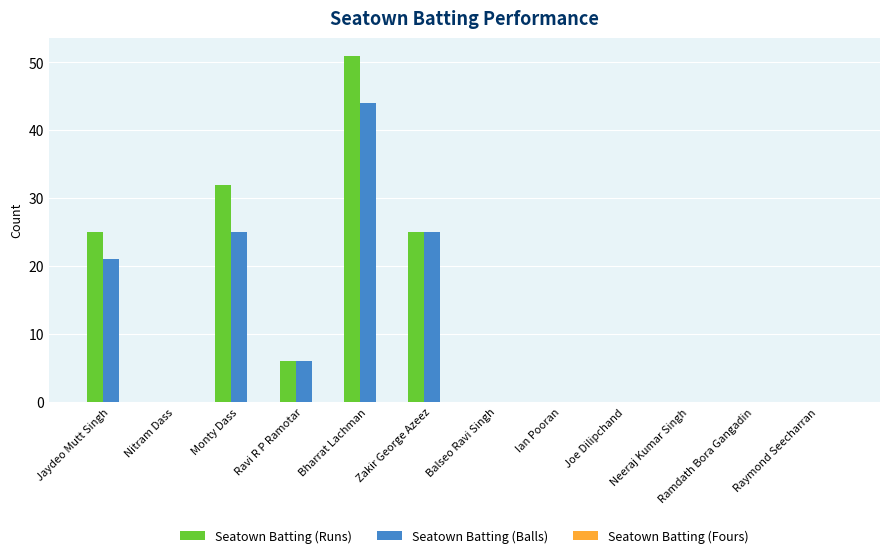

What is the spread (max minus min) of values at Jaydeo Mutt Singh?

4